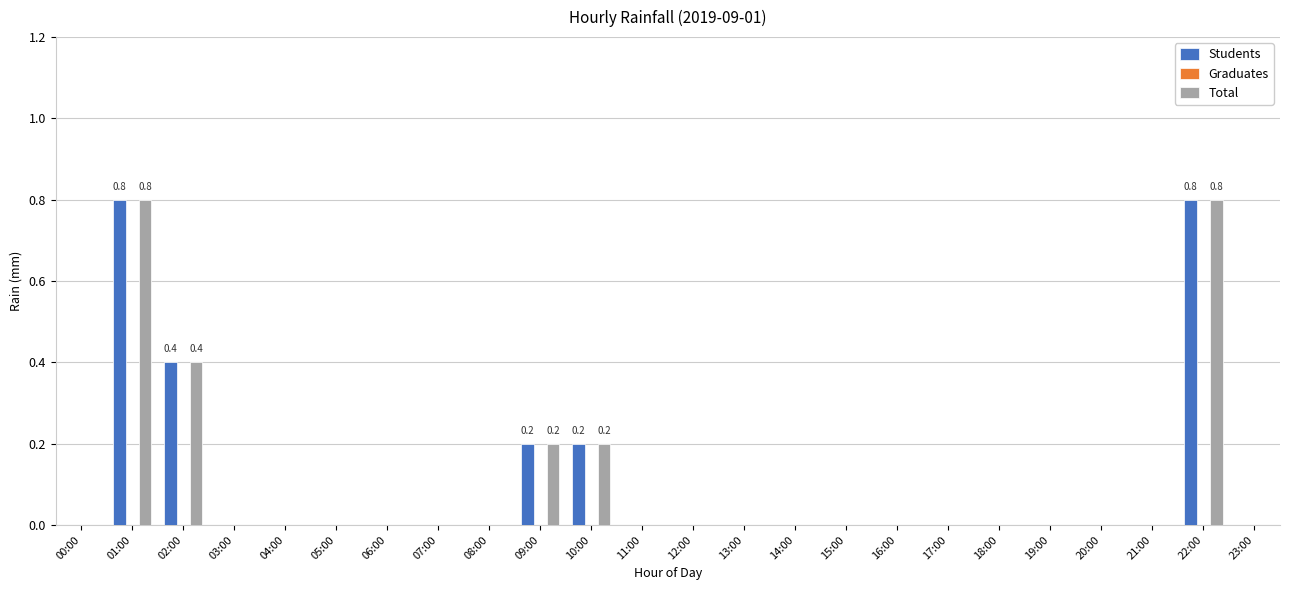

How many groups of bars are there?

24